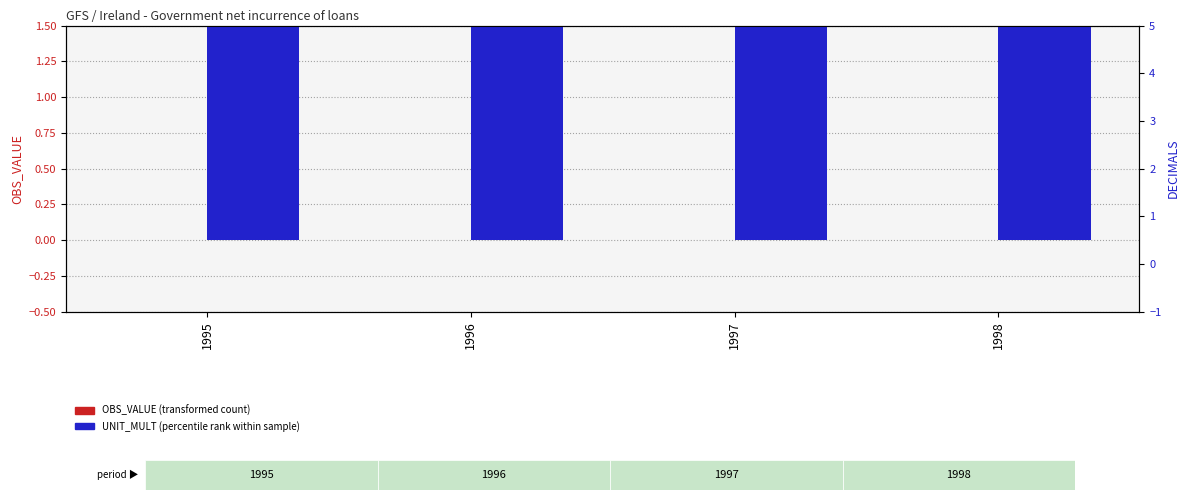

Where is OBS_VALUE (transformed count) nearest to the value 0?

1995